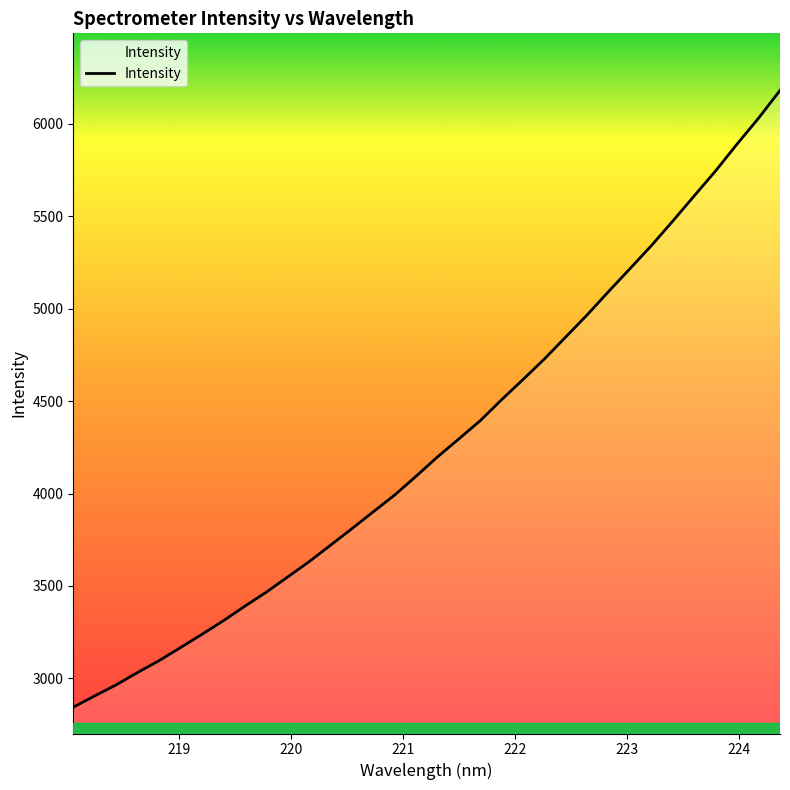

What is the difference between the maximum and minimum values?

3337.1